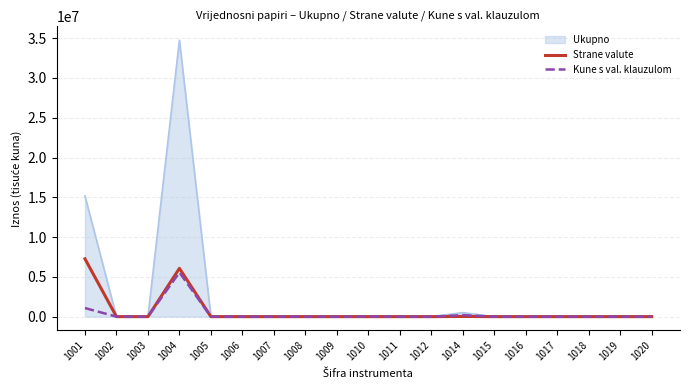

What is the highest value of the Kune s val. klauzulom series?

5554468